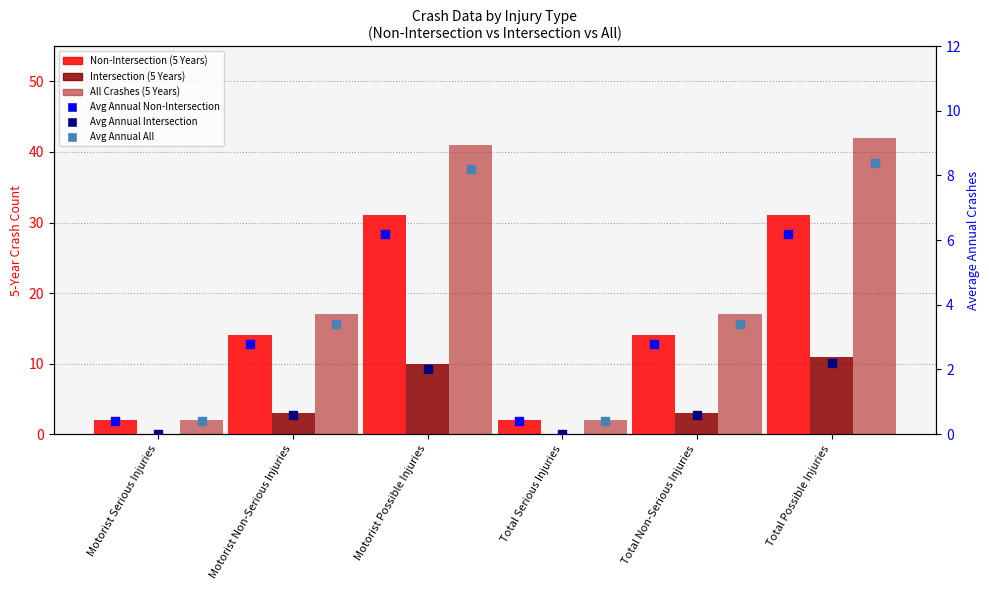

Which series has the largest total across all categories?

All Crashes (5 Years)